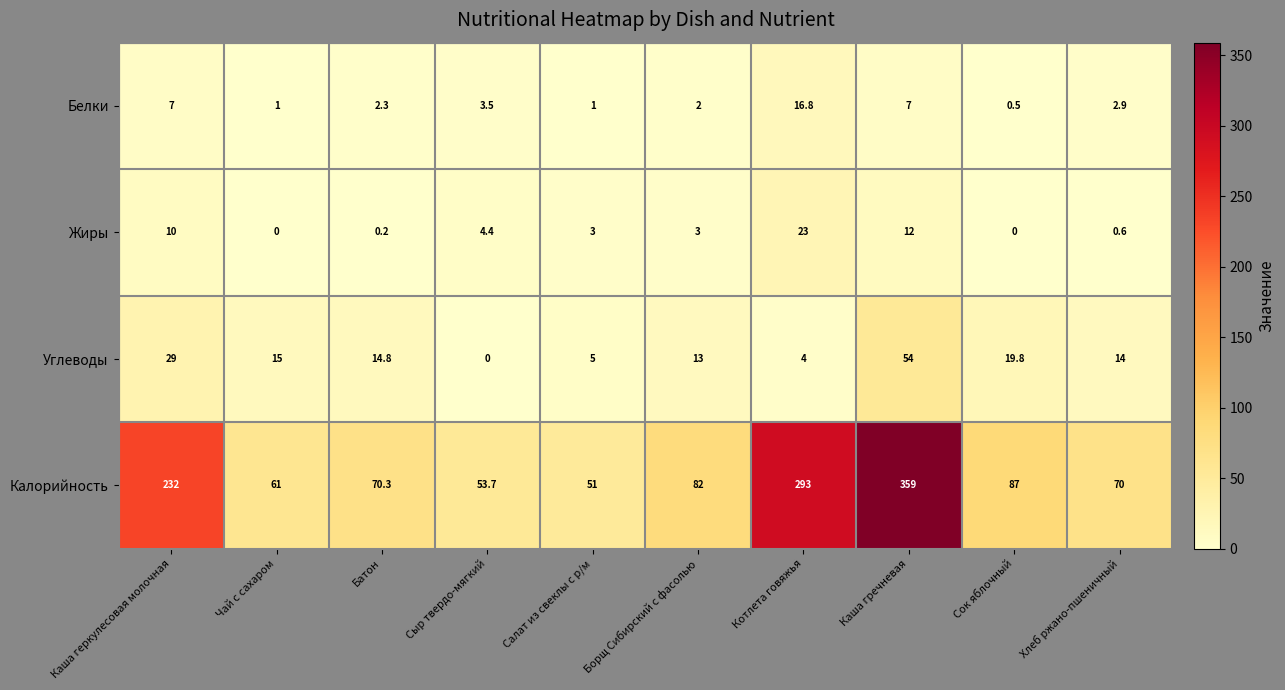

Which series has the largest range (max minus min)?

Калорийность